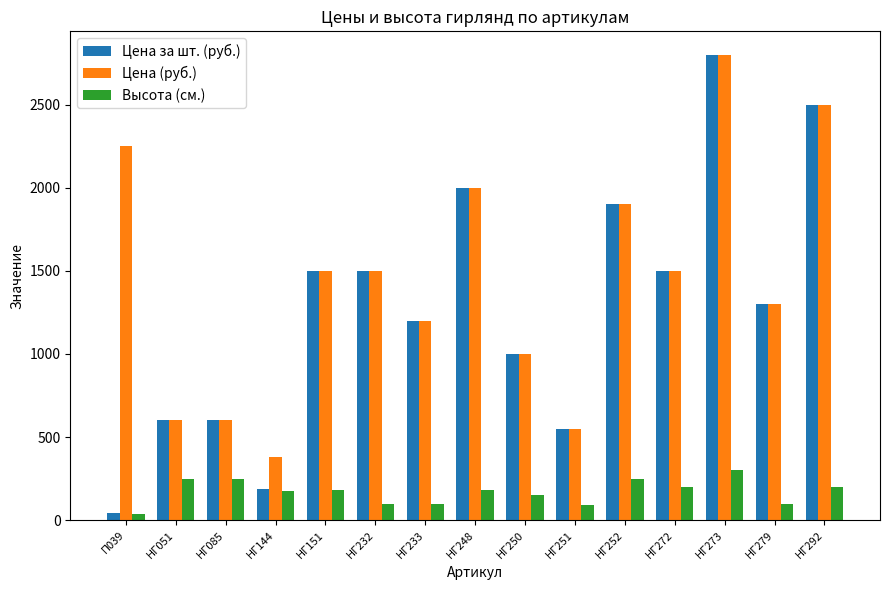

What is the sum of all Высота (см.) values?

2545